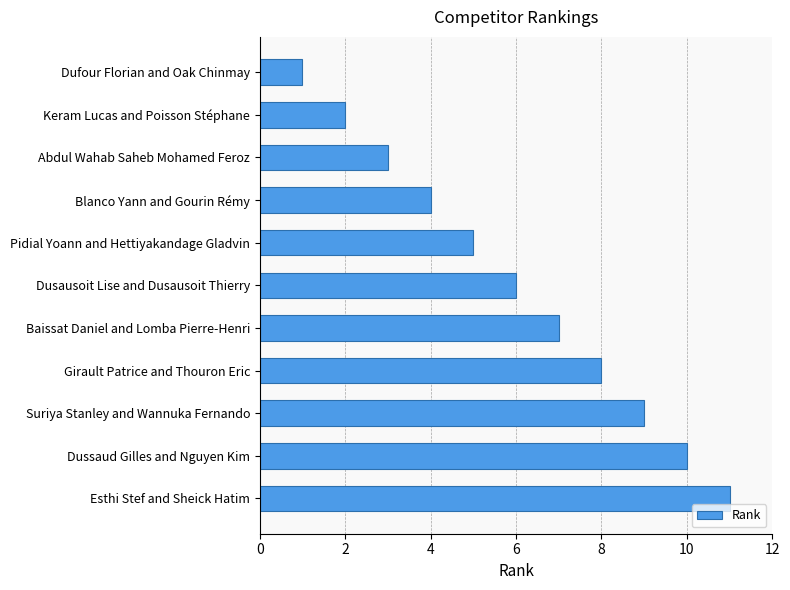

Which has a higher value, Abdul Wahab Saheb Mohamed Feroz or Dussaud Gilles and Nguyen Kim?

Dussaud Gilles and Nguyen Kim